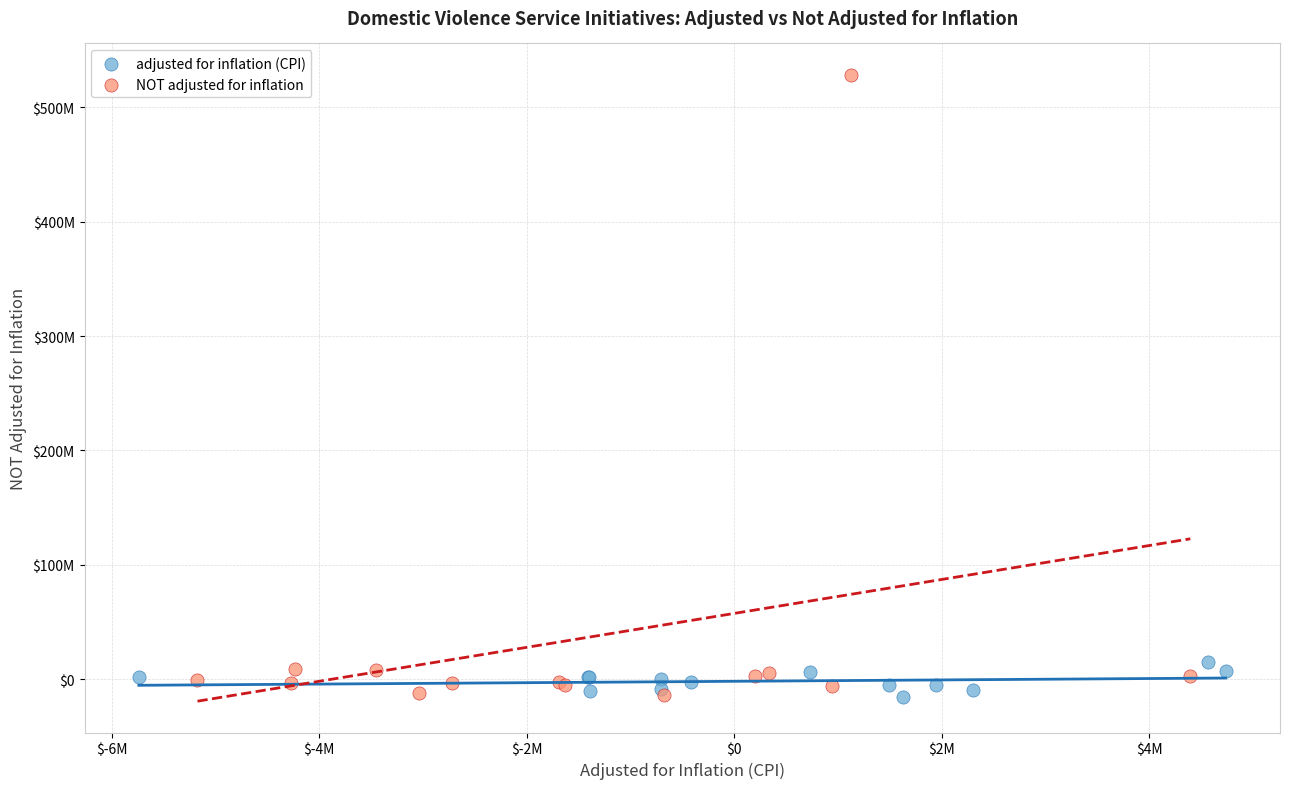

What are all the series names shown in the legend?

adjusted for inflation (CPI), NOT adjusted for inflation